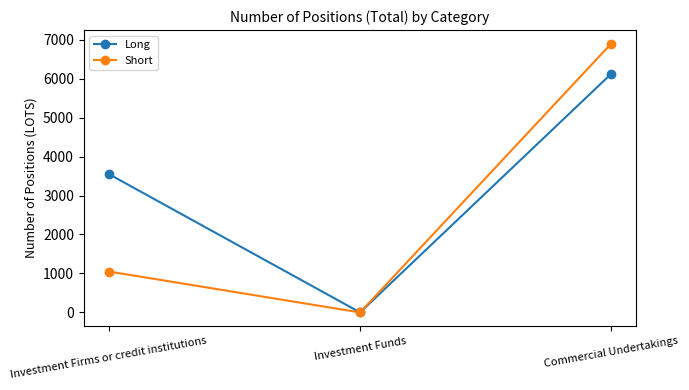

What is the difference between the maximum and minimum values in the Short series?

6900